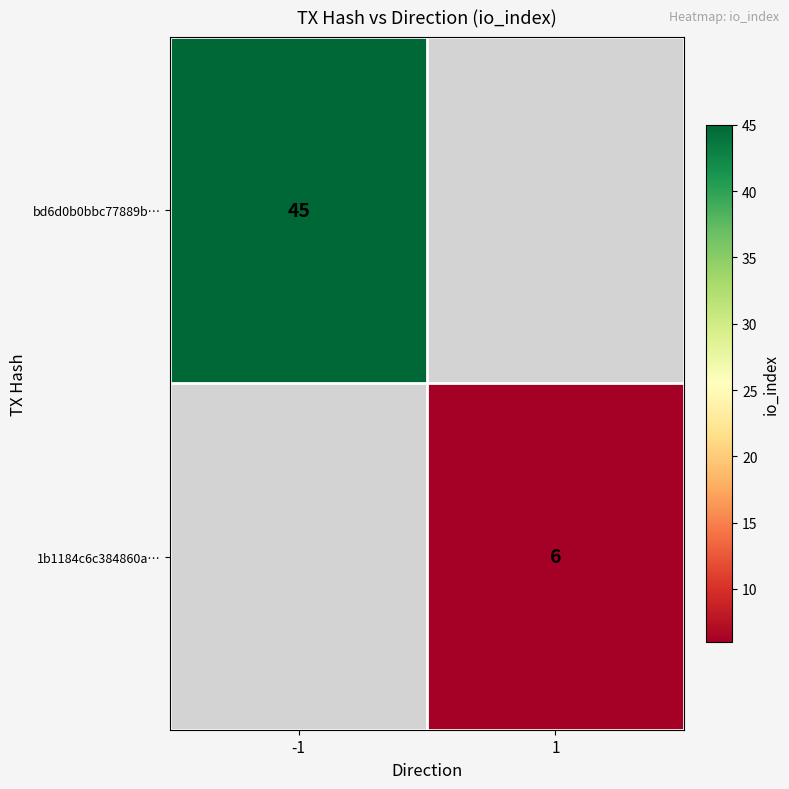

True or false: 1b1184c6c384860a… has a value of 8.3 at 1.

False